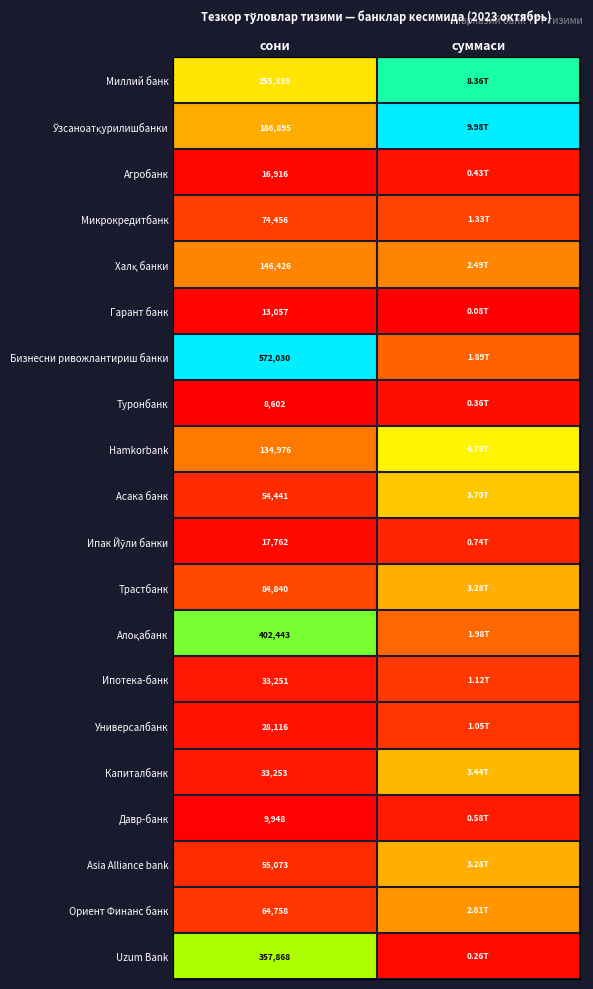

At which category does the chart reach its minimum across all series?

суммаси